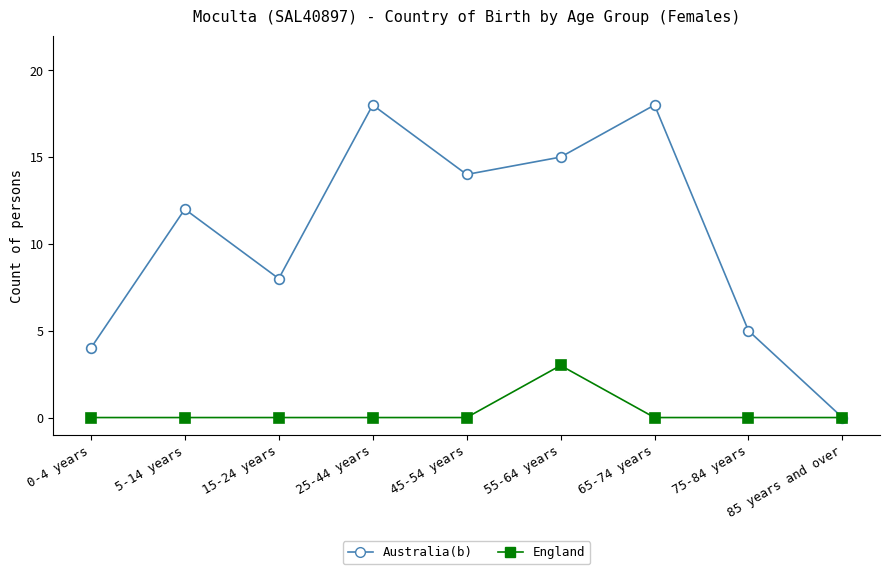

Which series has the largest total across all categories?

Australia(b)